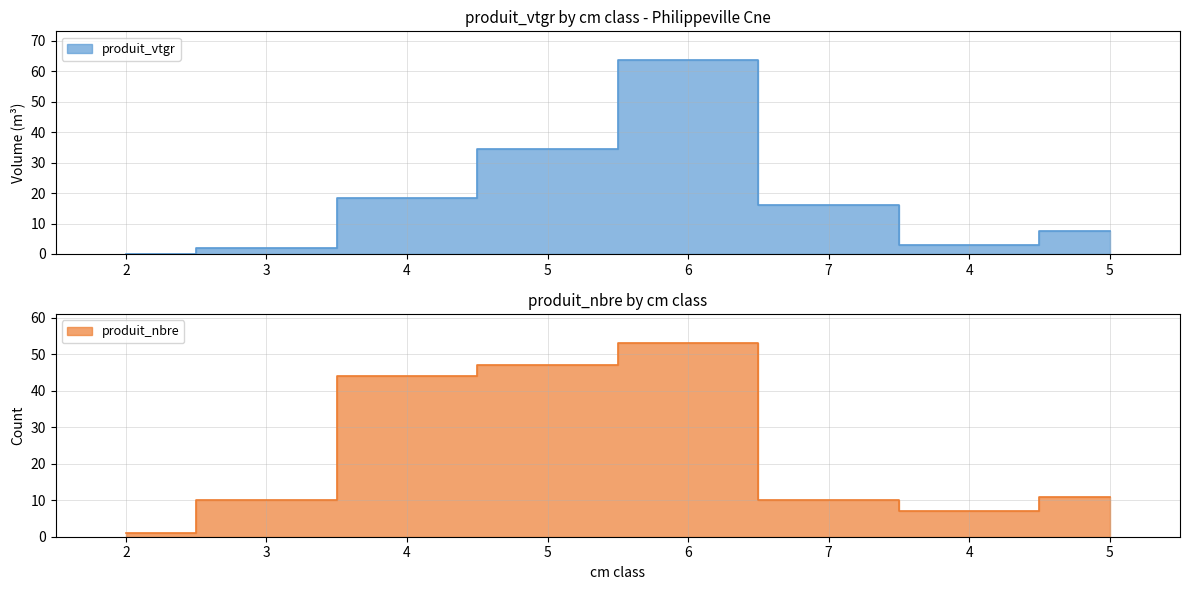

What is the label of the 6th point from the left?

7